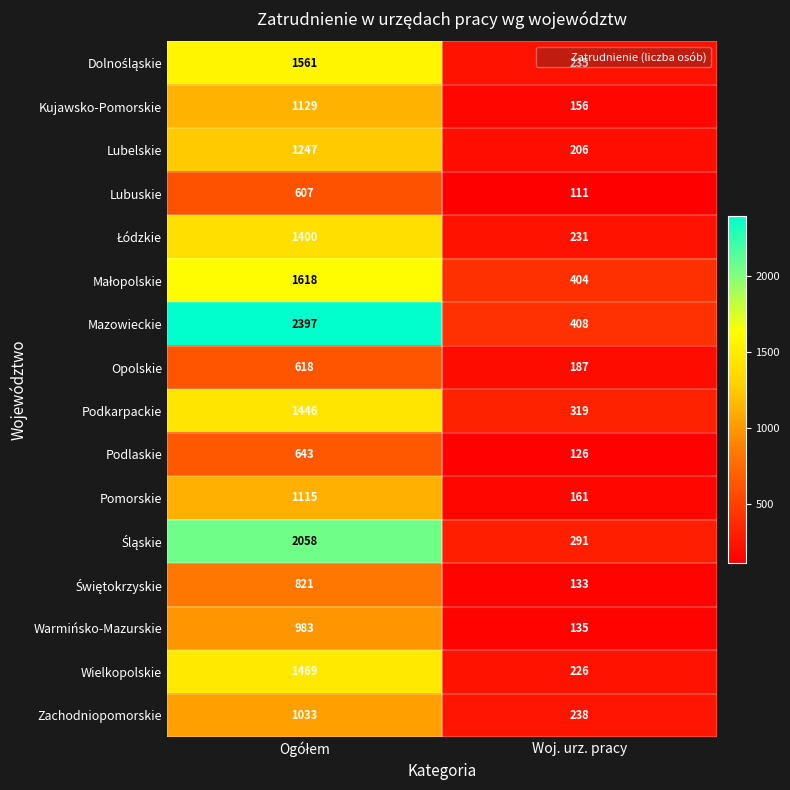

Is it true that Pomorskie equals 161 at Woj. urz. pracy?

True